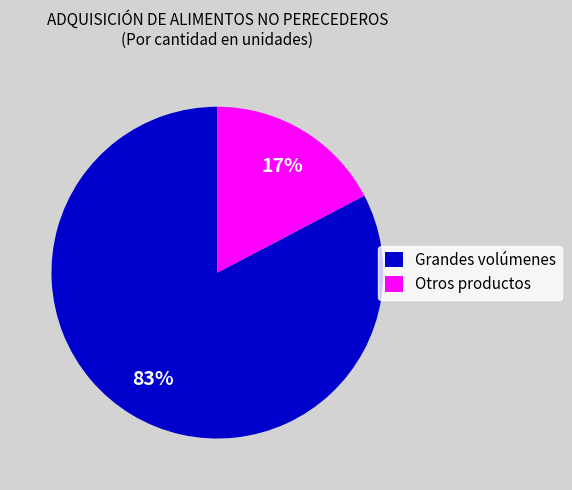

To the nearest percent, what portion does Grandes volúmenes represent?

83%